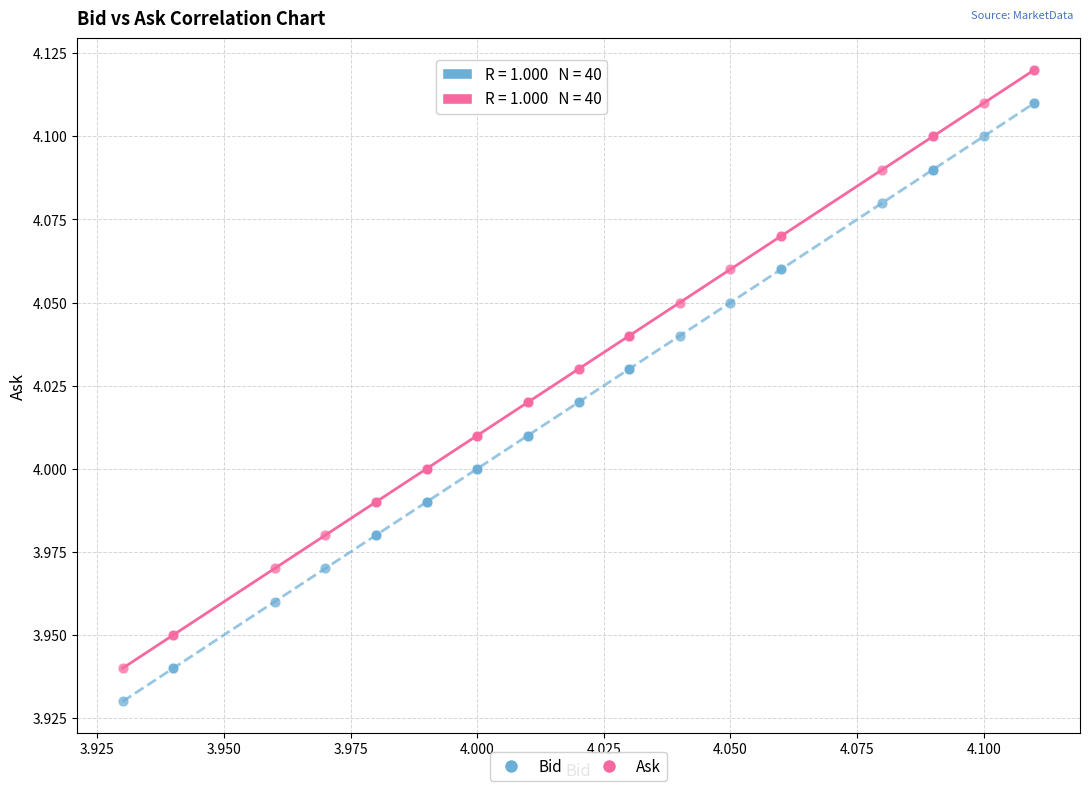

Which series contains the highest Y value?

Ask